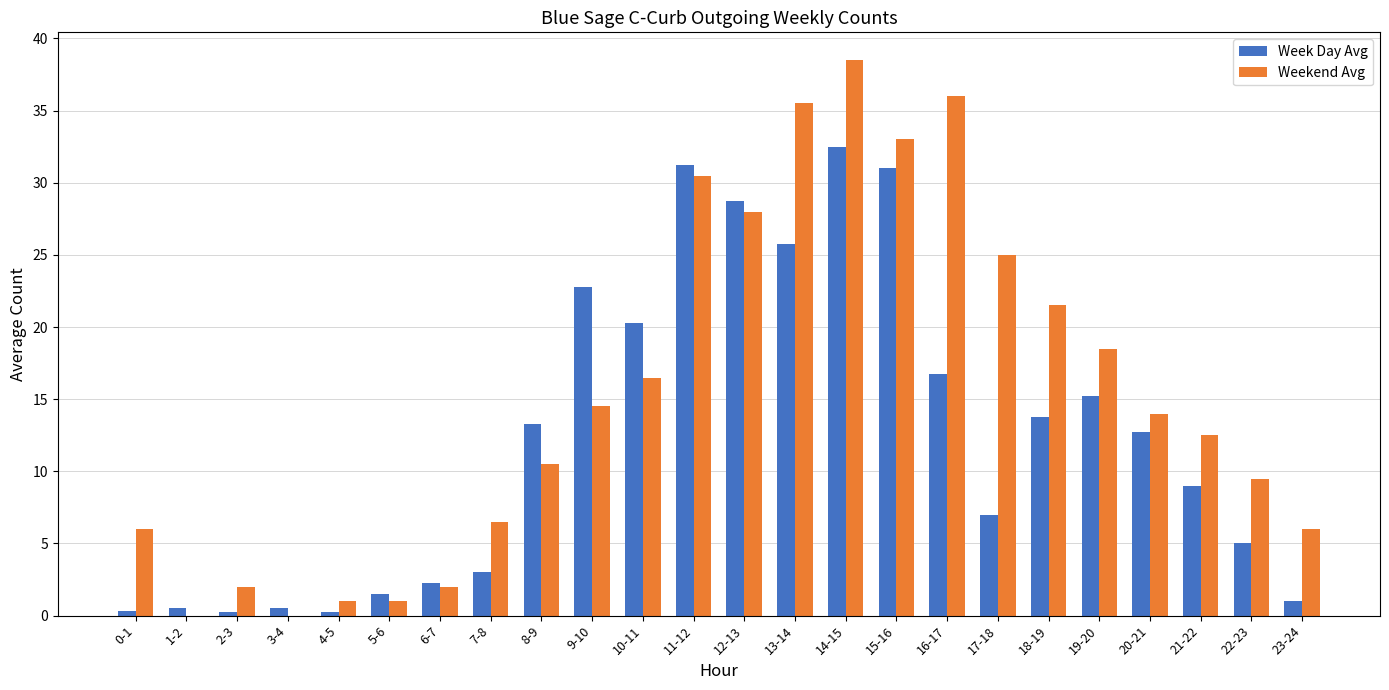

True or false: Week Day Avg has a value of 1.0 at 23-24.

True